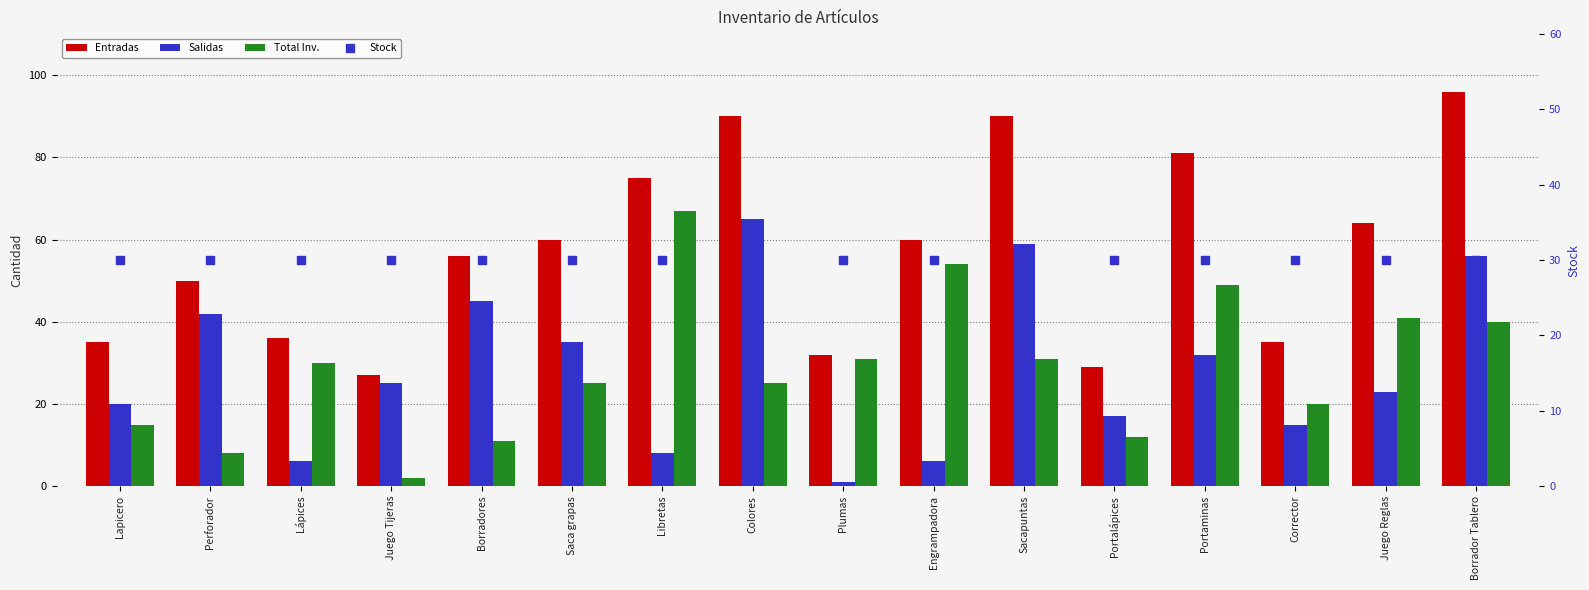

What is the sum of all Stock values?

480